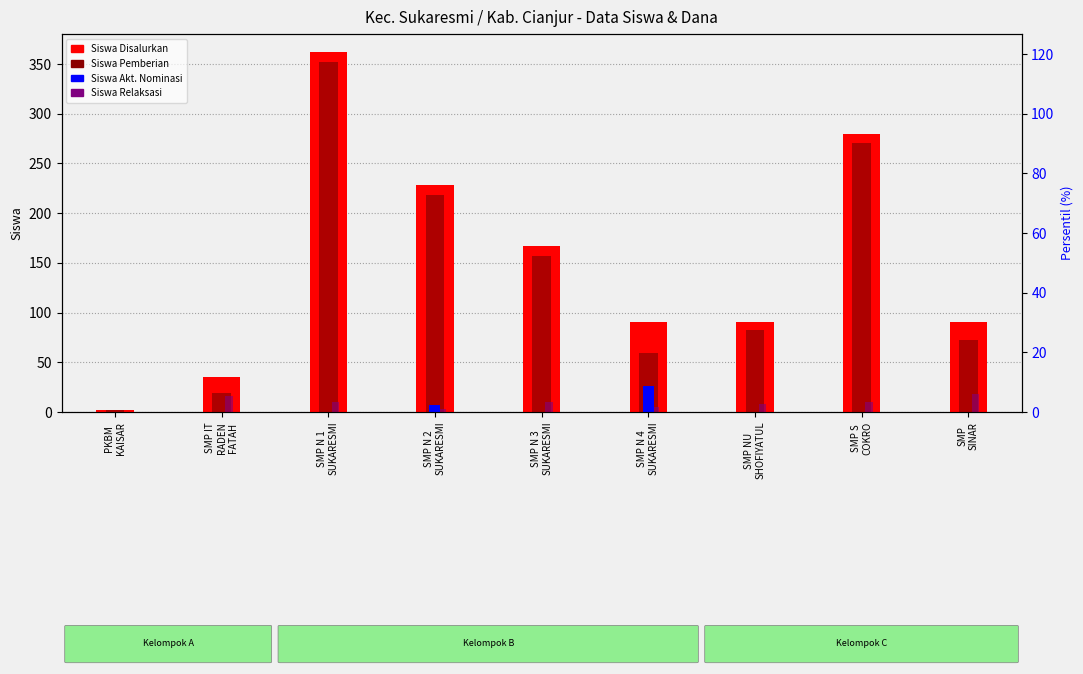

How many groups of bars are there?

9